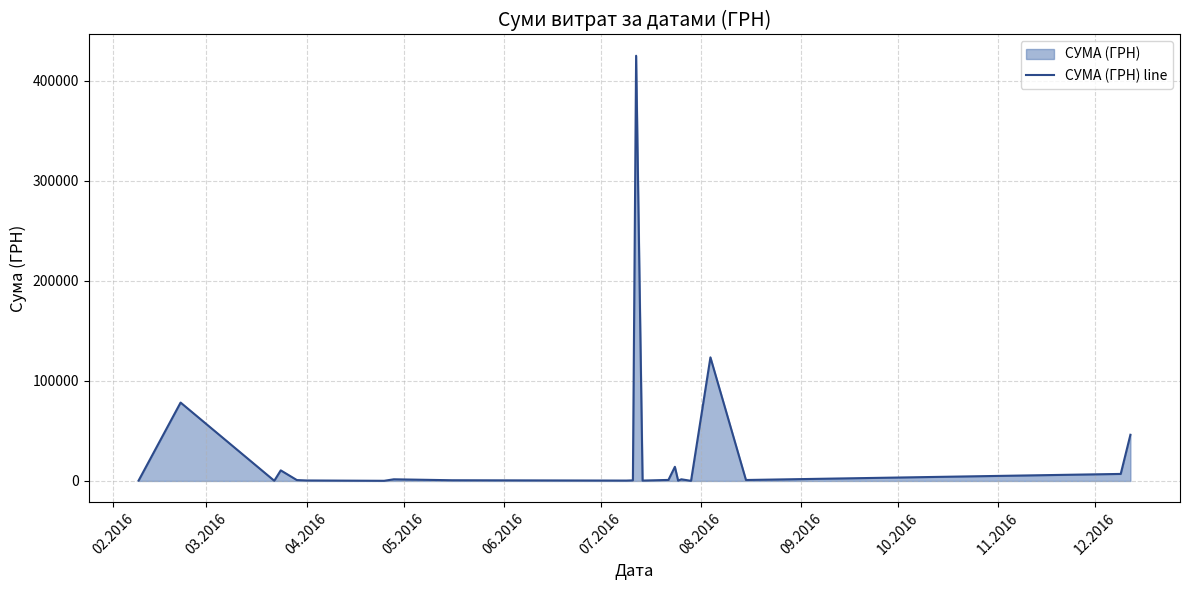

What is the difference between the second highest and minimum values?

123348.5